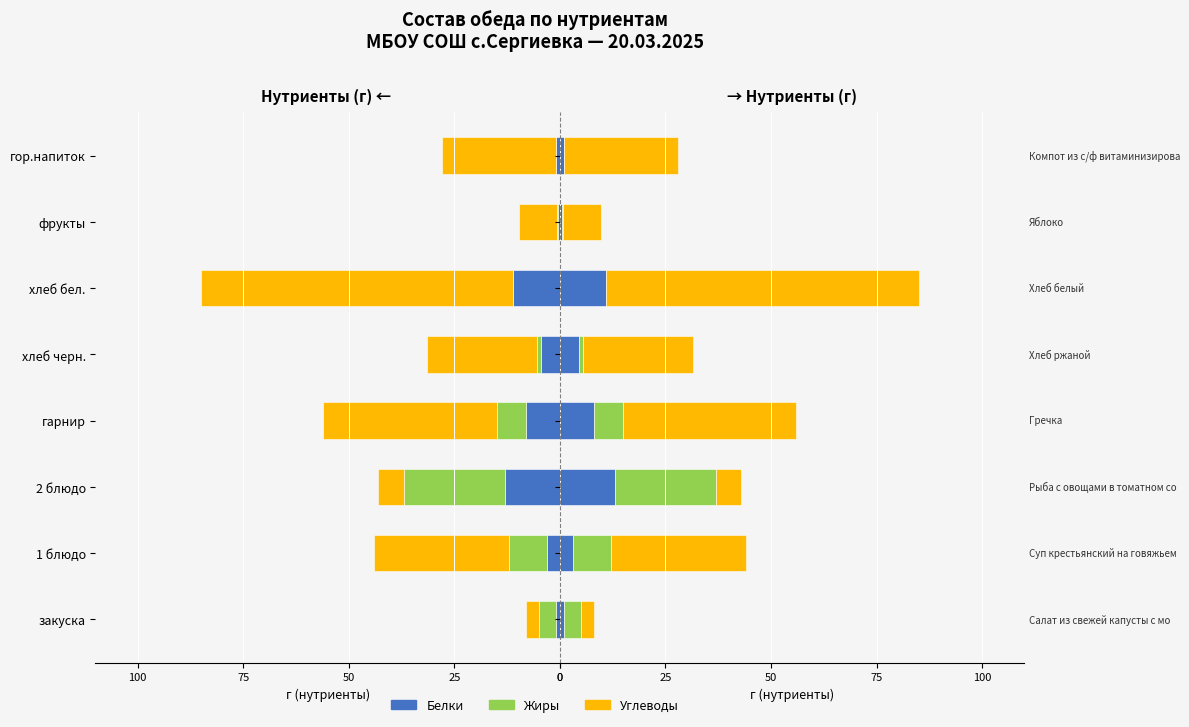

At 1 блюдо, list the series in order from smallest to largest.

Белки, Жиры, Углеводы